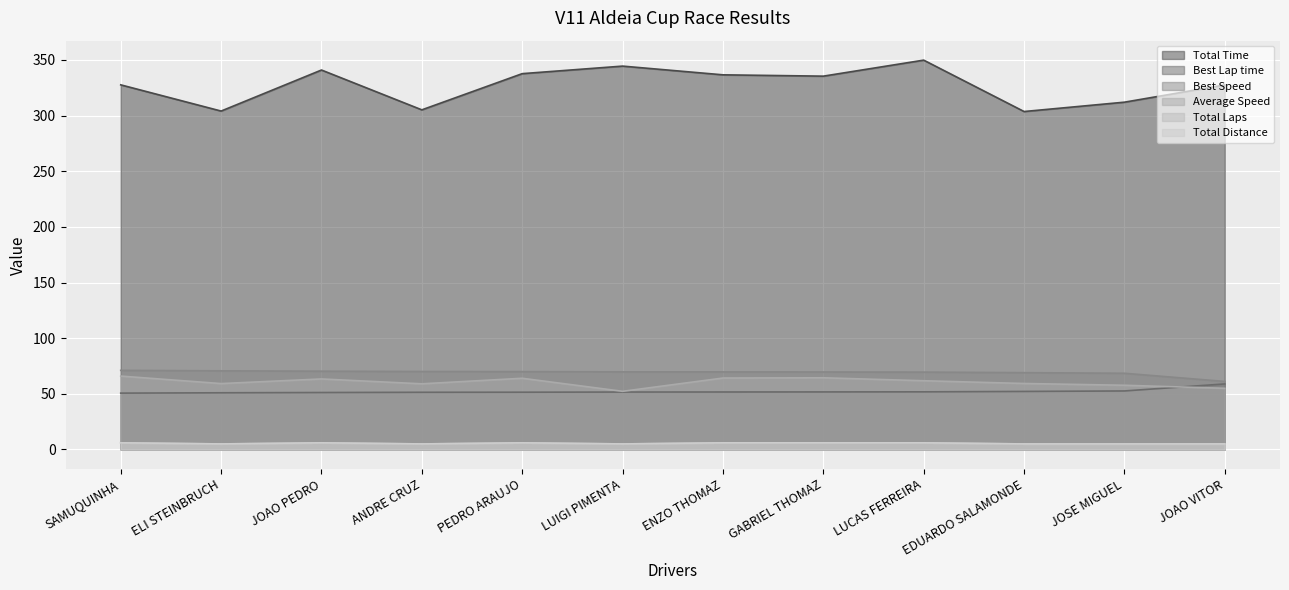

How many interior local valleys does the Total Laps series have?

3